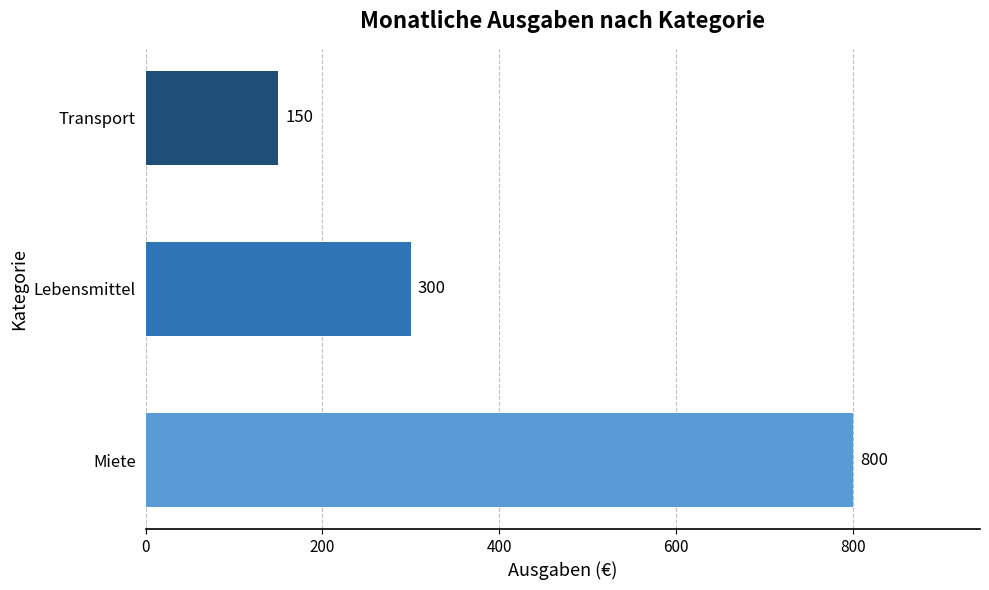

Rank the categories by value from highest to lowest.

Miete, Lebensmittel, Transport